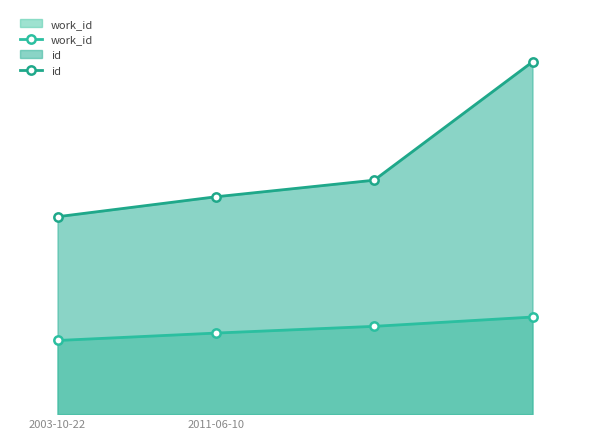

What is the label of the 3rd point from the left?

2